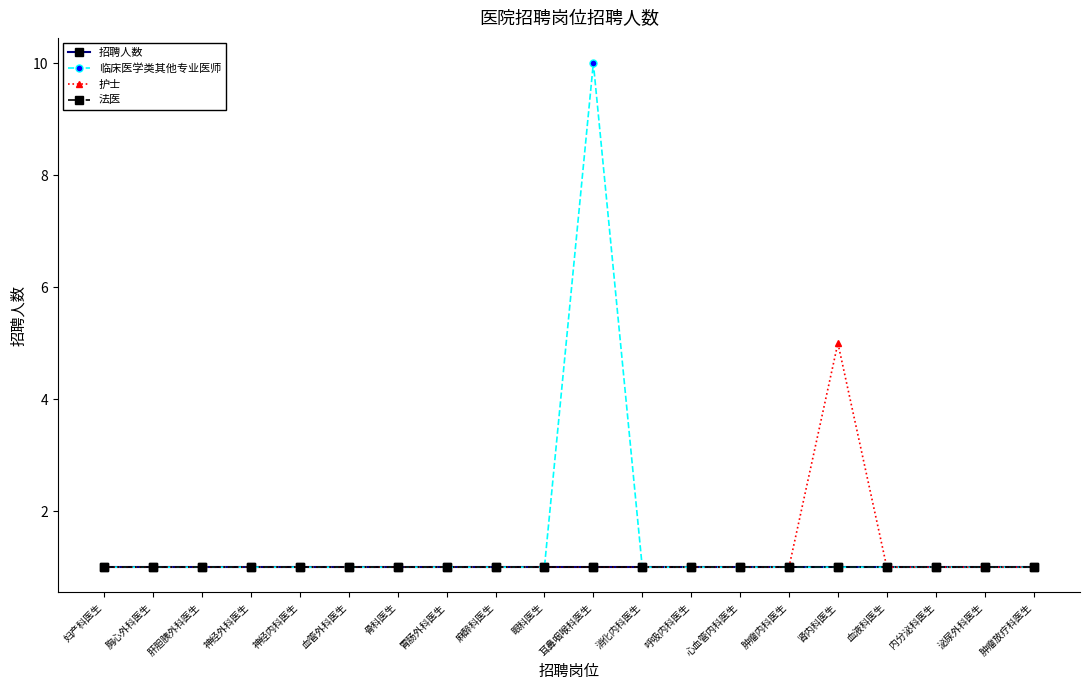

Which series has the widest spread of values?

临床医学类其他专业医师